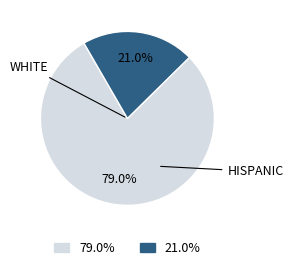

How many slices are in this pie chart?

2